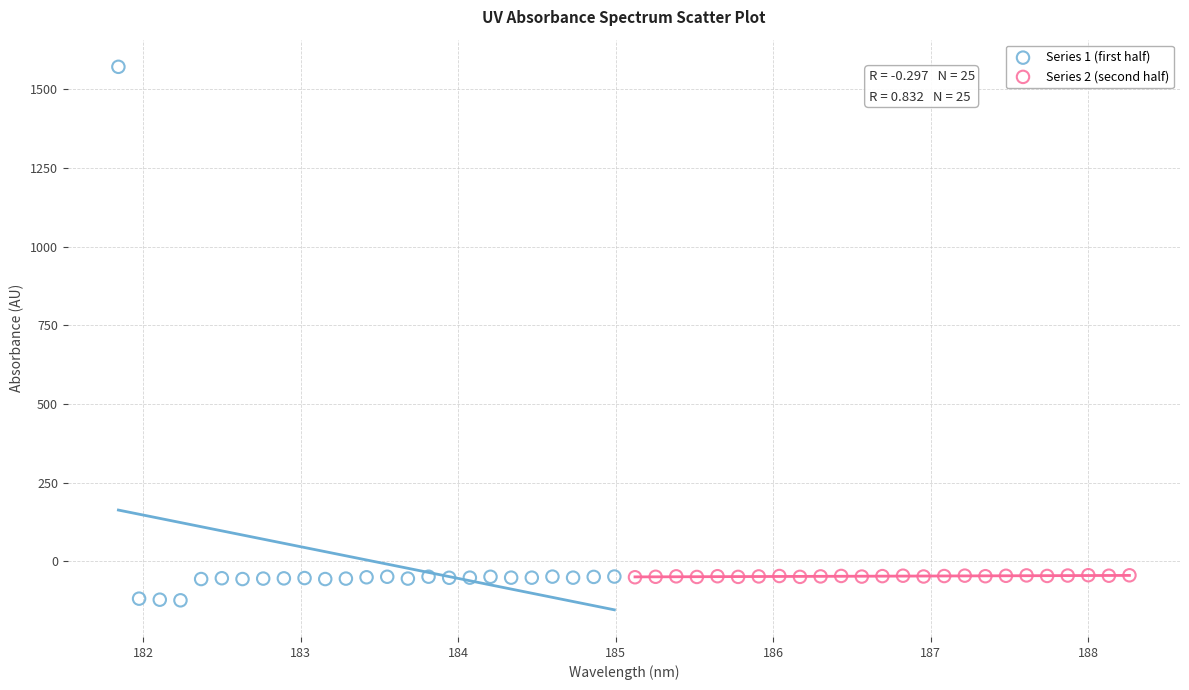

Which series reaches the maximum Y coordinate?

Series 1 (first half)